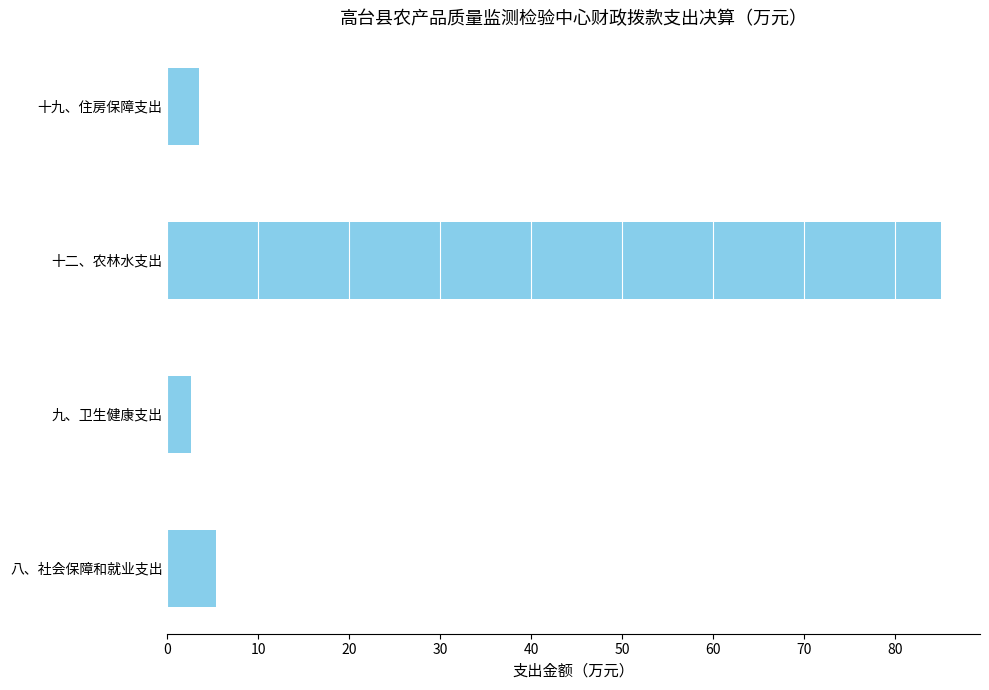

Between 九、卫生健康支出 and 八、社会保障和就业支出, which is larger?

八、社会保障和就业支出